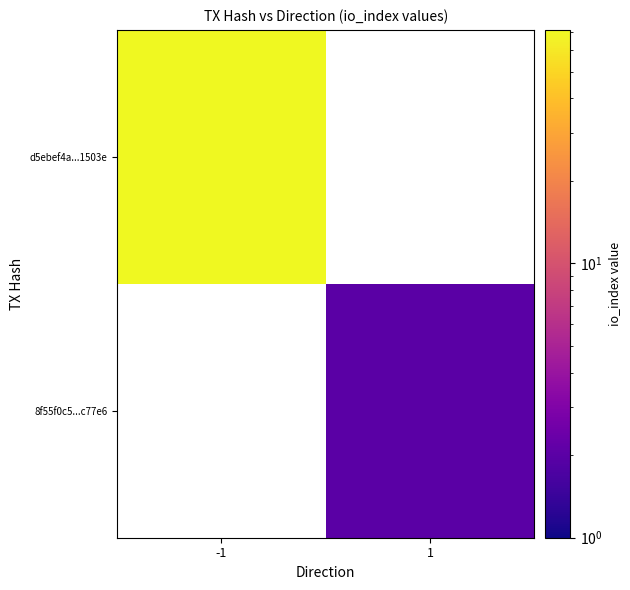

At how many categories does at least one series exceed 57?

1